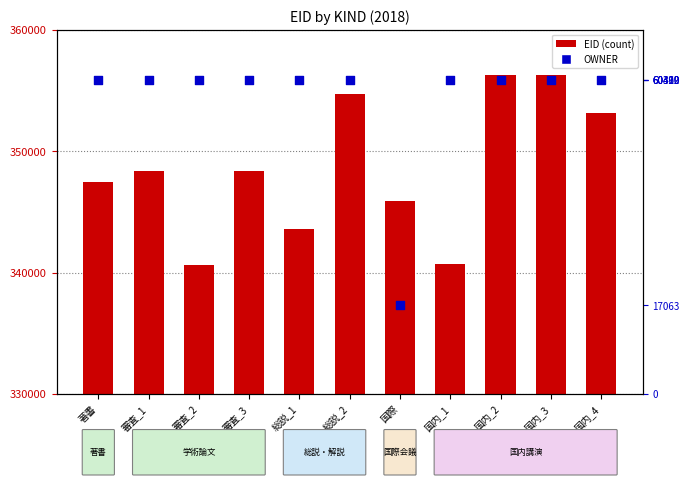

At which category is the sum across all series the highest?

国内_3